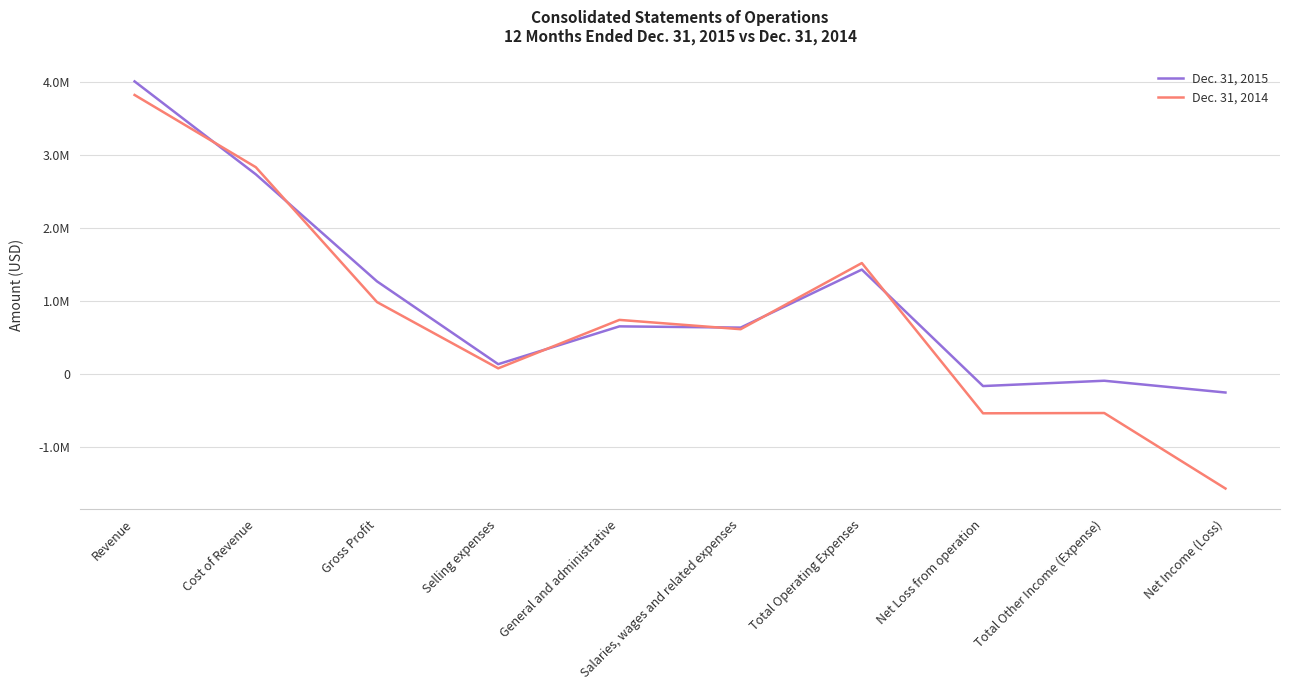

What is the label of the 9th point from the left?

Total Other Income (Expense)